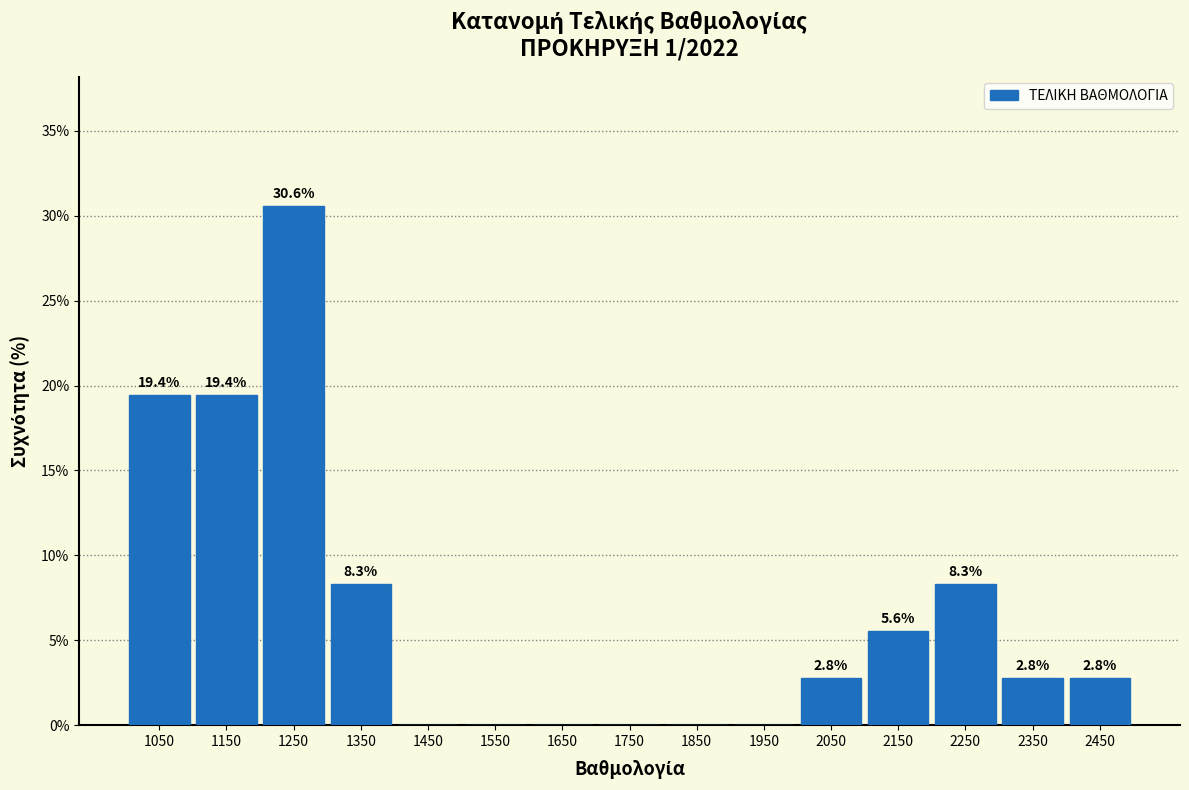

Over which range of the x-axis is the bar tallest?

1200 to 1300